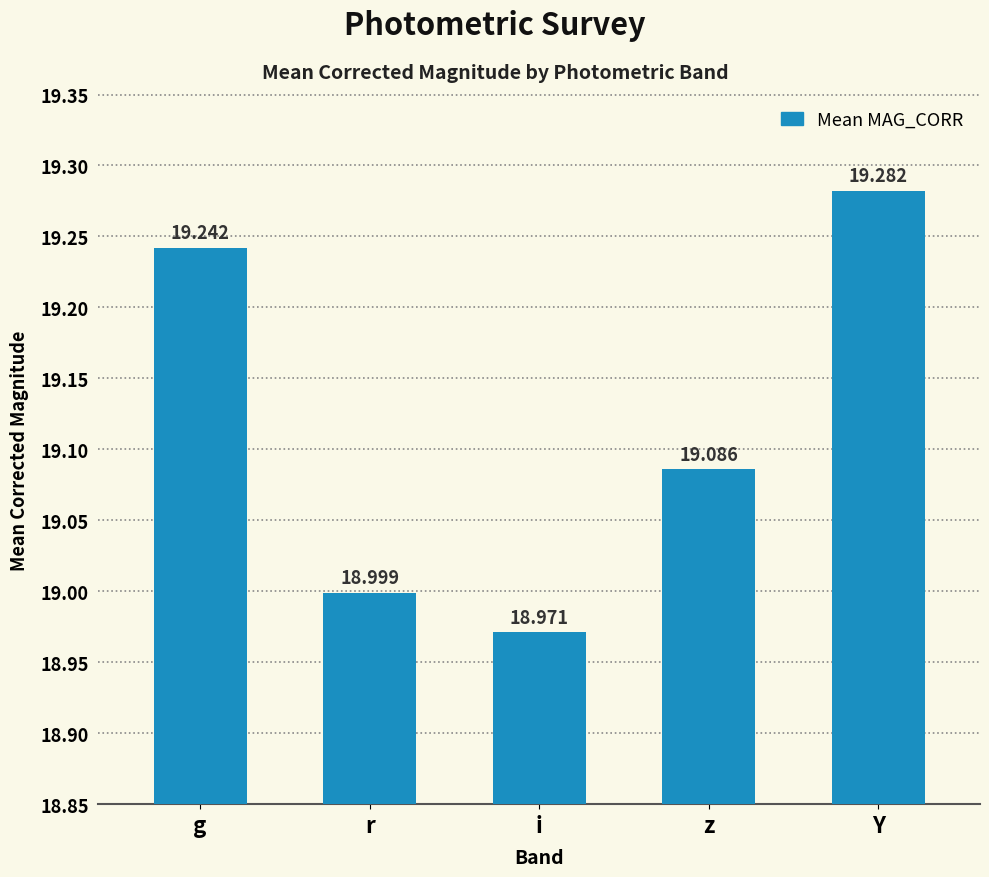

Are the bars grouped side by side (vs. stacked)?

No